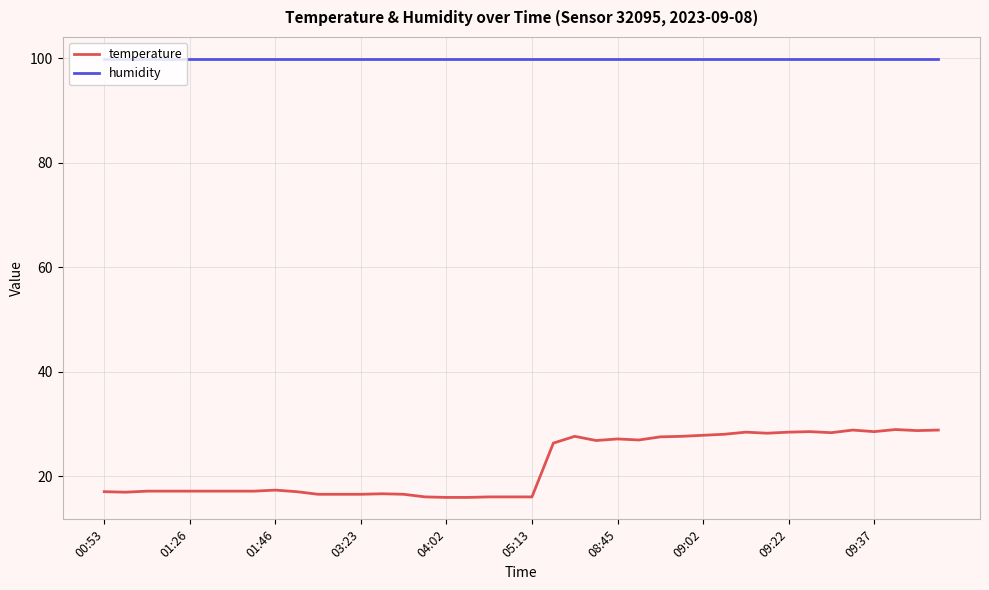

List the series in order of their peak value, lowest first.

temperature, humidity